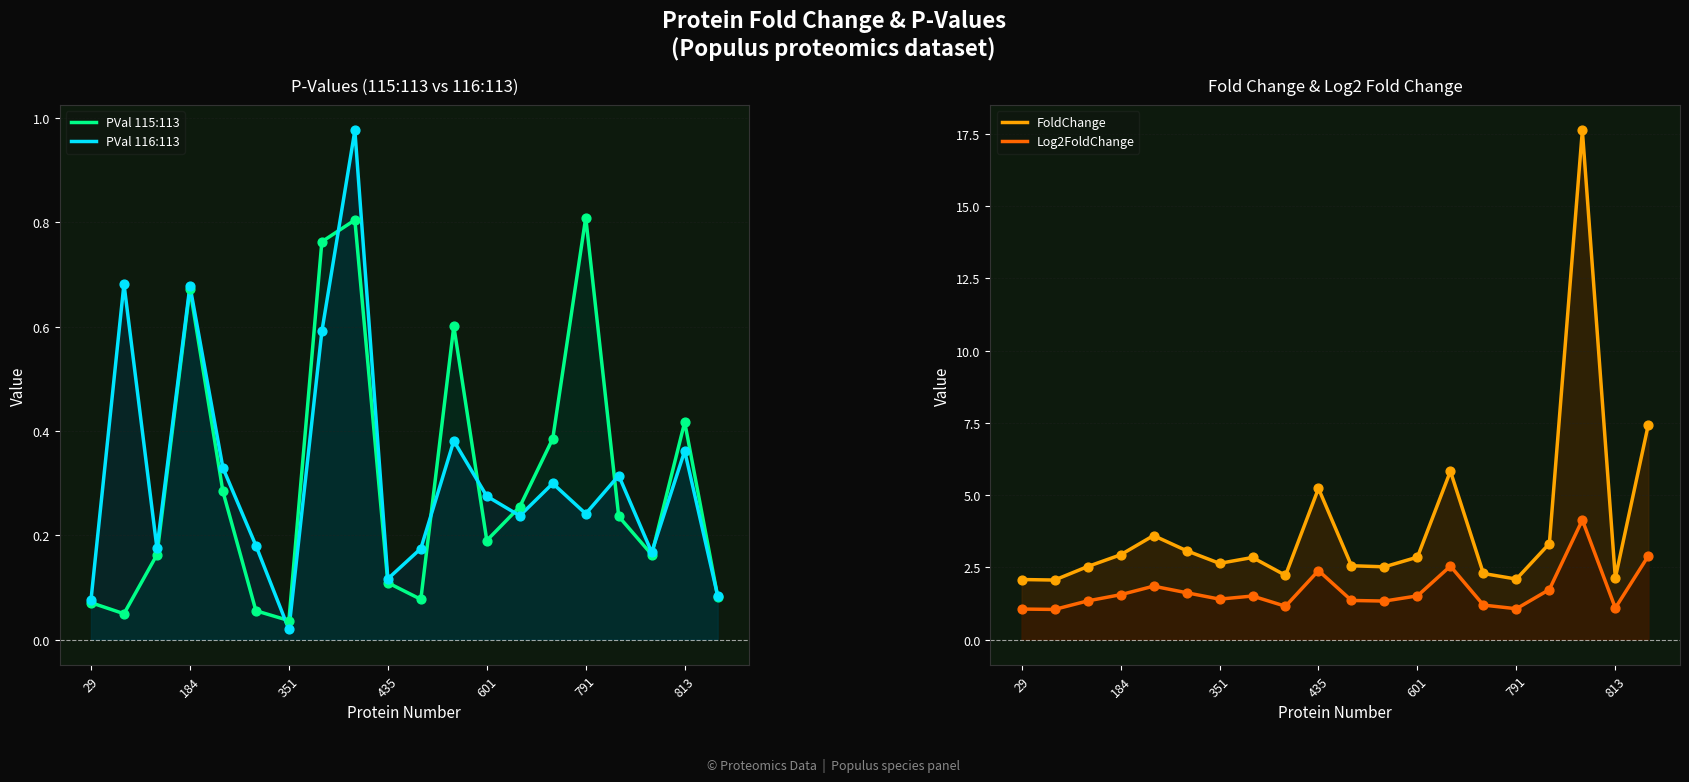

Which series reaches the minimum Y coordinate?

PVal 116:113